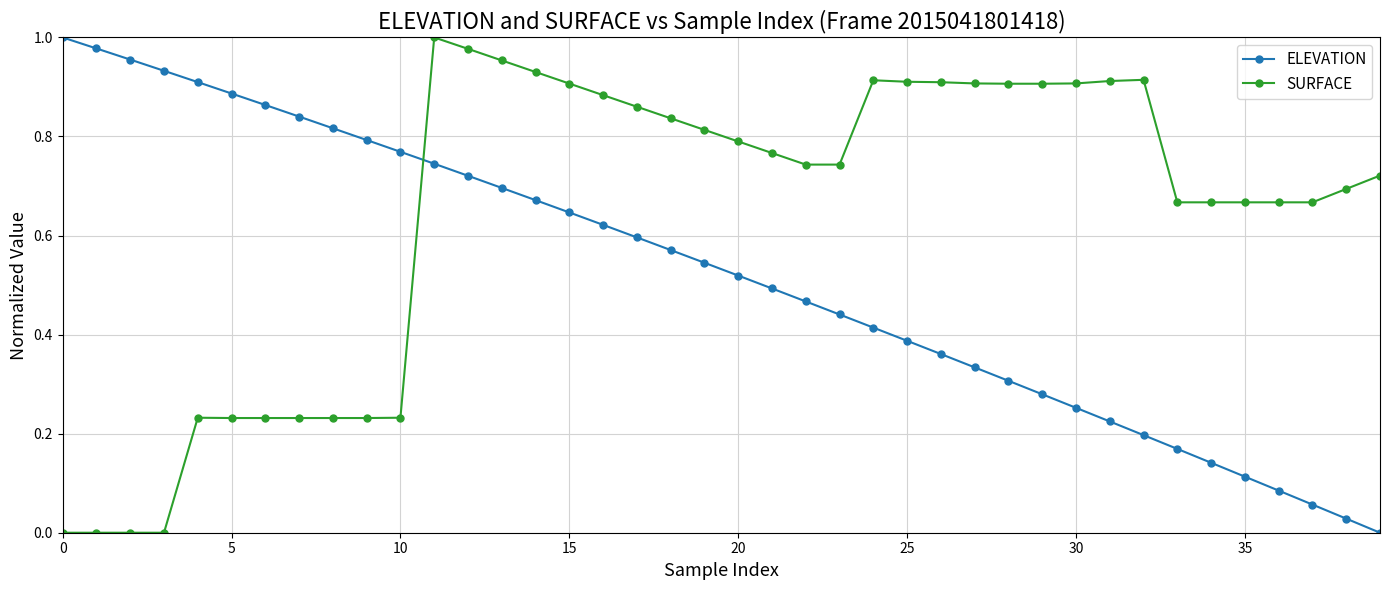

Rank the series by their average value, from lowest to highest.

ELEVATION, SURFACE